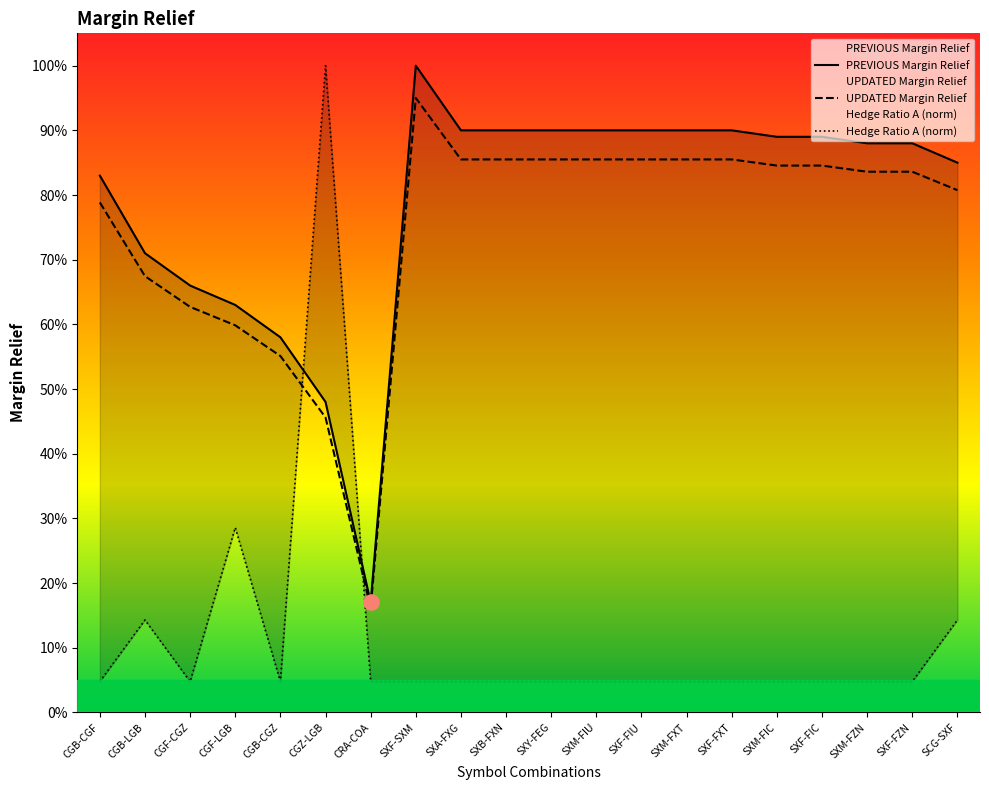

At how many categories does at least one series exceed 0?

20